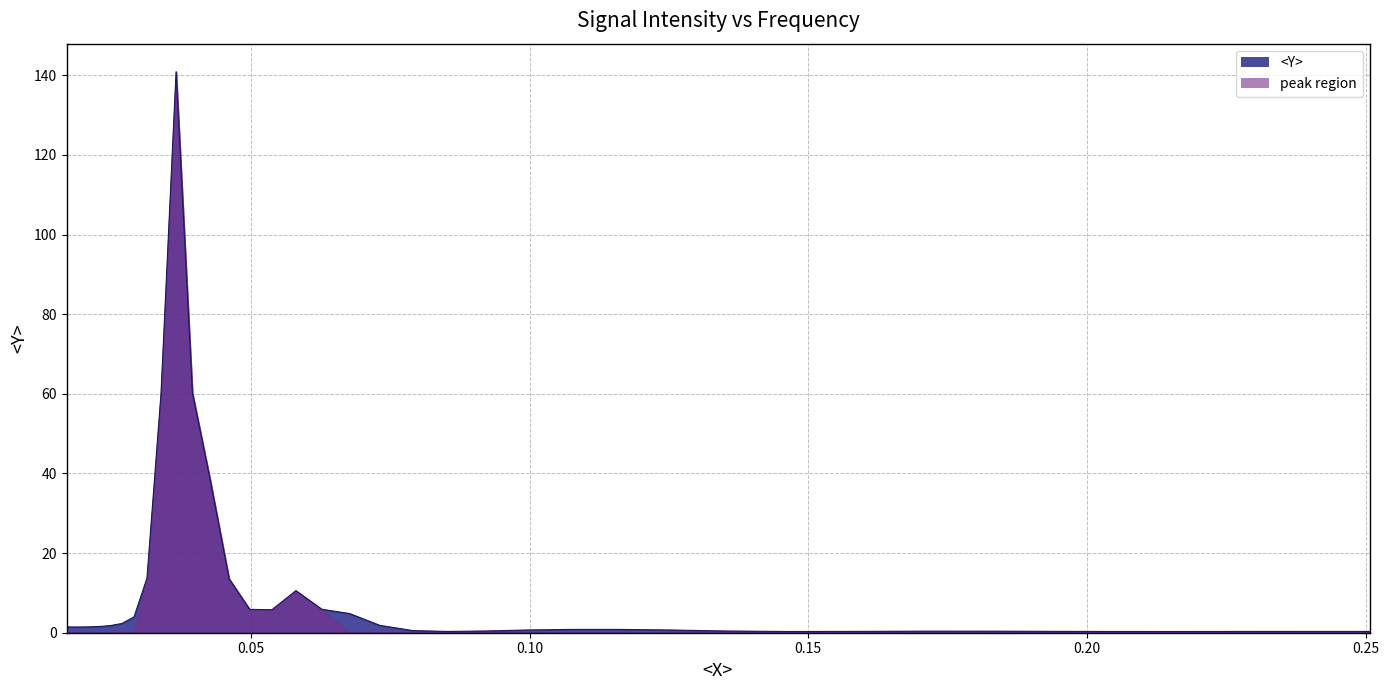

Reading left to right, transcribe all the data shown in this chart.

1.5	1.4	1.4	1.5	1.6	1.8	2.3	4.0	13.7	59.9	140.9	60.2	38.5	13.5	5.9	5.8	10.6	5.9	4.8	1.8	0.5	0.3	0.4	0.7	0.8	0.8	0.7	0.4	0.3	0.3	0.4	0.4	0.3	0.3	0.3	0.3